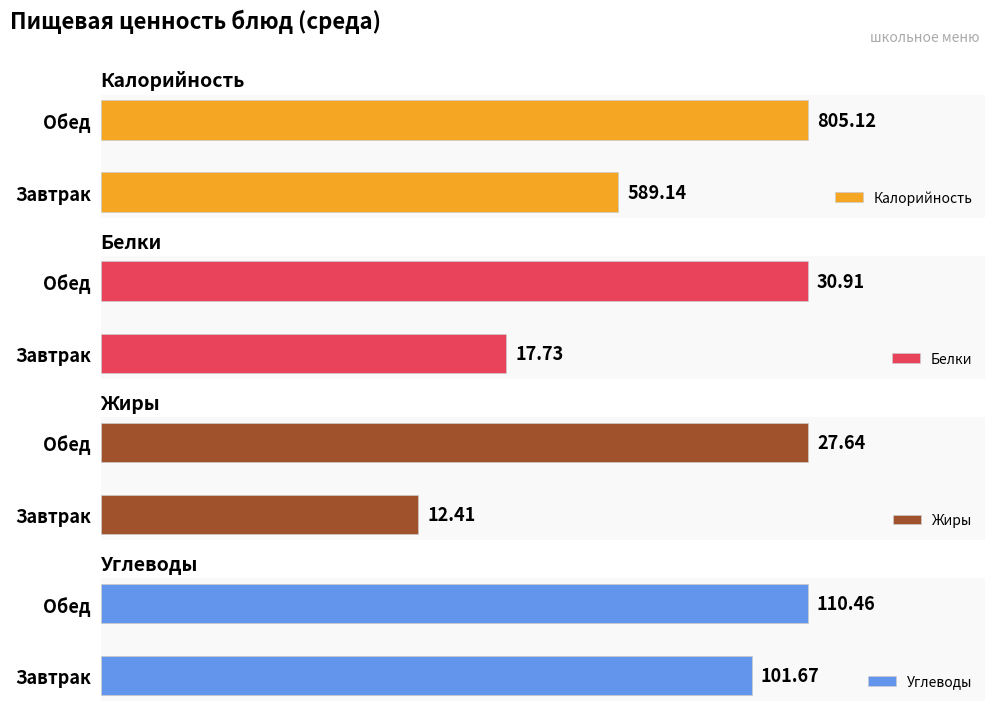

List the labels in order of Жиры value, smallest first.

Завтрак, Обед